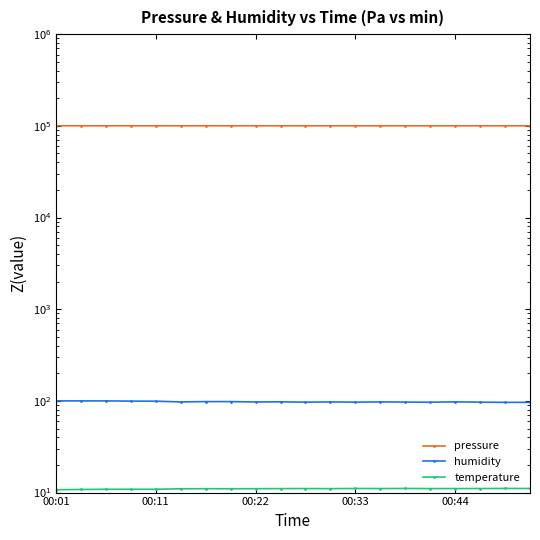

What are all the series names shown in the legend?

pressure, humidity, temperature